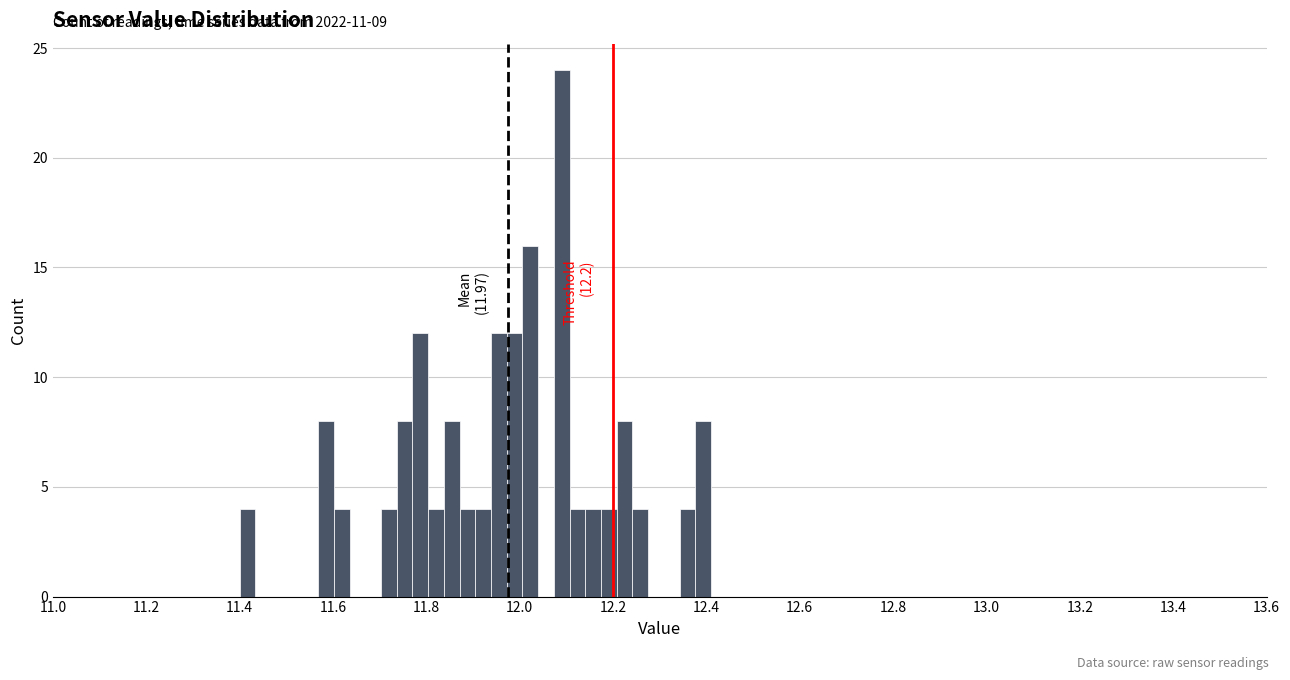

Around what value on the x-axis is the tallest bar? Give the approximate position of its centre, as read against the axis.

12.10